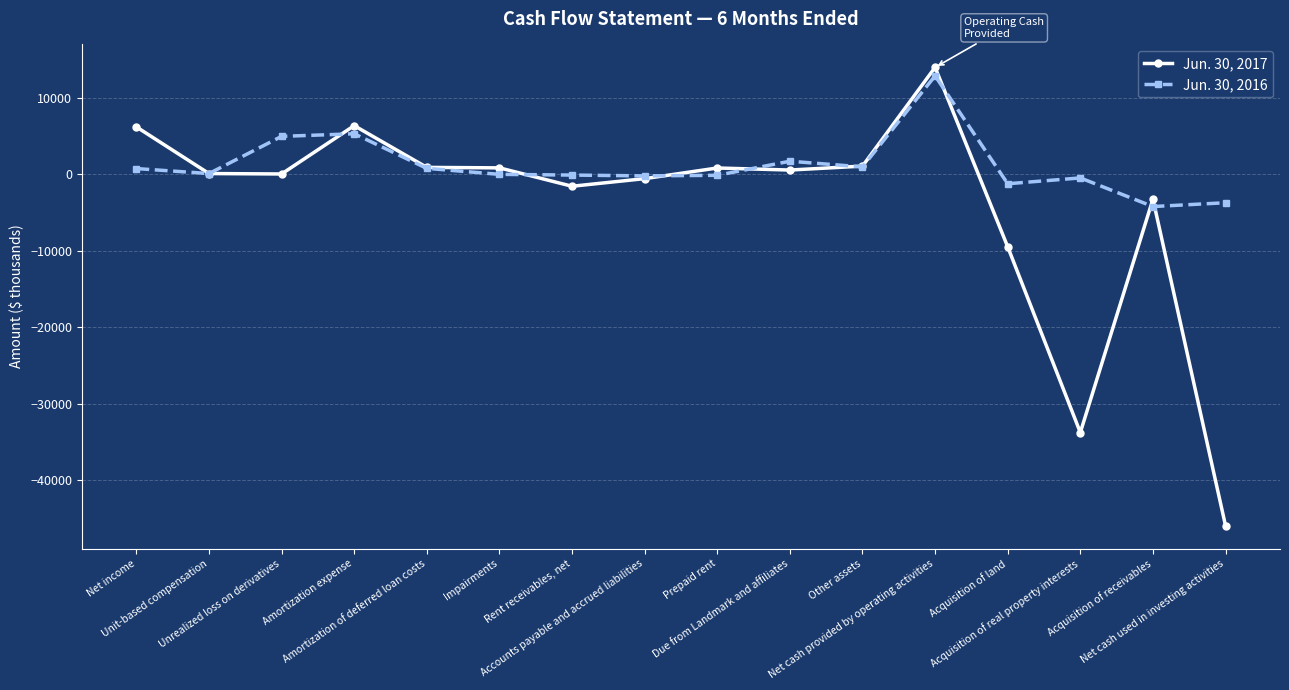

What is the difference between the Jun. 30, 2017 values at Net income and Due from Landmark and affiliates?

5641